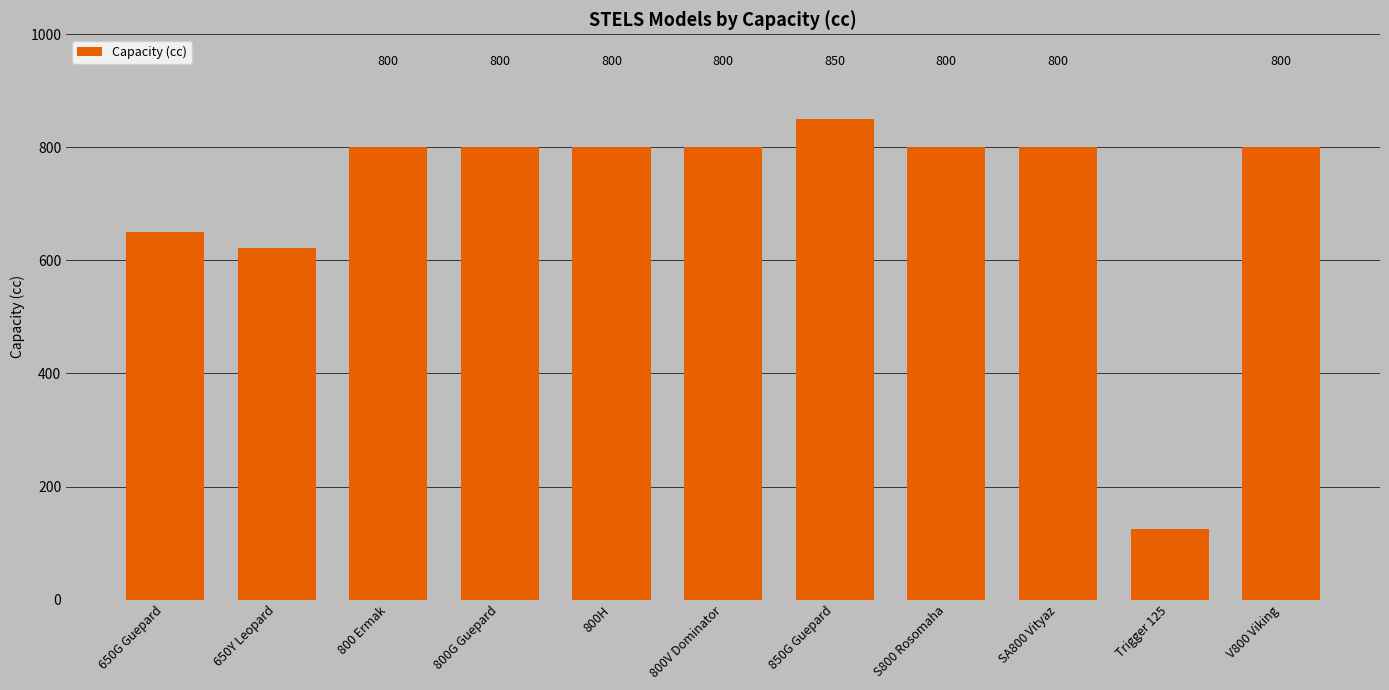

Which label corresponds to the smallest value in the chart?

Trigger 125